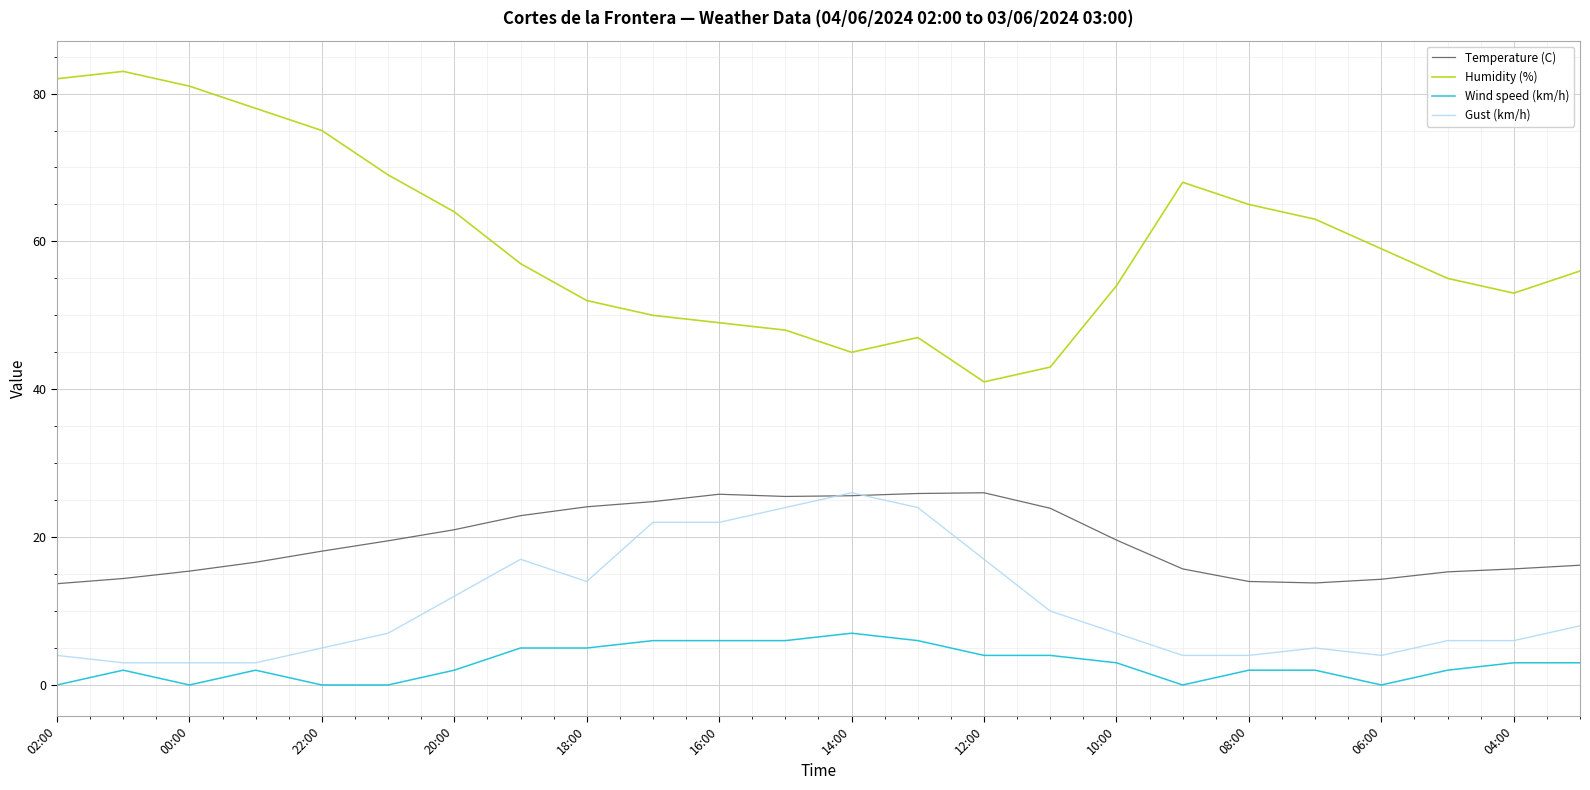

True or false: Temperature (C) and Wind speed (km/h) intersect in this chart.

False